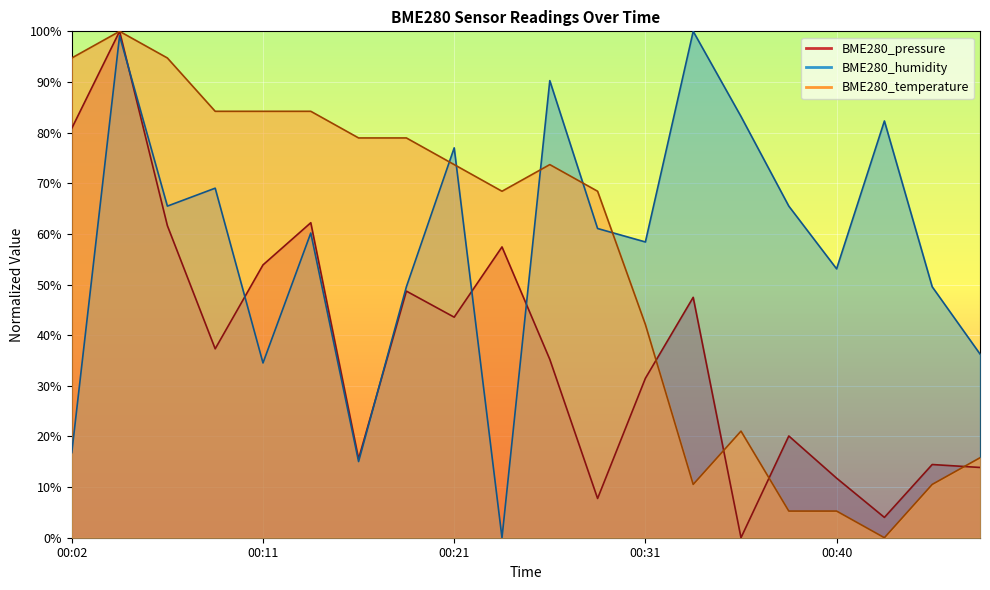

How many distinct data groups are displayed?

3